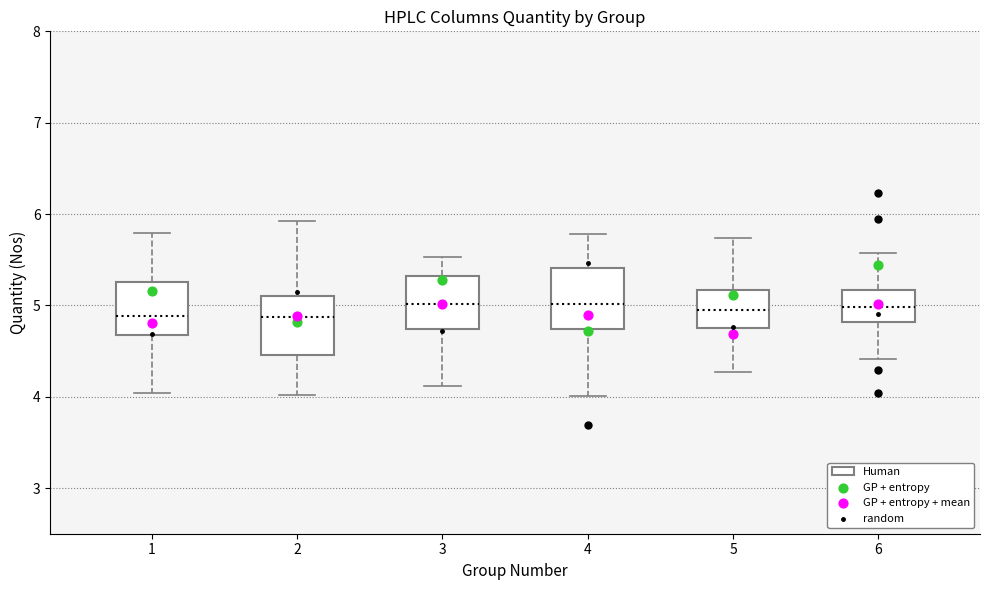

Reading left to right, read every box against the y-axis: the position of its median line, the range the box covers, and the ends of its whiskers. The values are not printed on the chart, so give them approximately, as read against the axis.

1: median 4.9, box 4.7 to 5.3, whiskers 4.0 to 5.8
2: median 4.9, box 4.5 to 5.1, whiskers 4.0 to 5.9
3: median 5.0, box 4.7 to 5.3, whiskers 4.1 to 5.5
4: median 5.0, box 4.7 to 5.4, whiskers 4.0 to 5.8
5: median 4.9, box 4.7 to 5.2, whiskers 4.3 to 5.7
6: median 5.0, box 4.8 to 5.2, whiskers 4.4 to 5.6